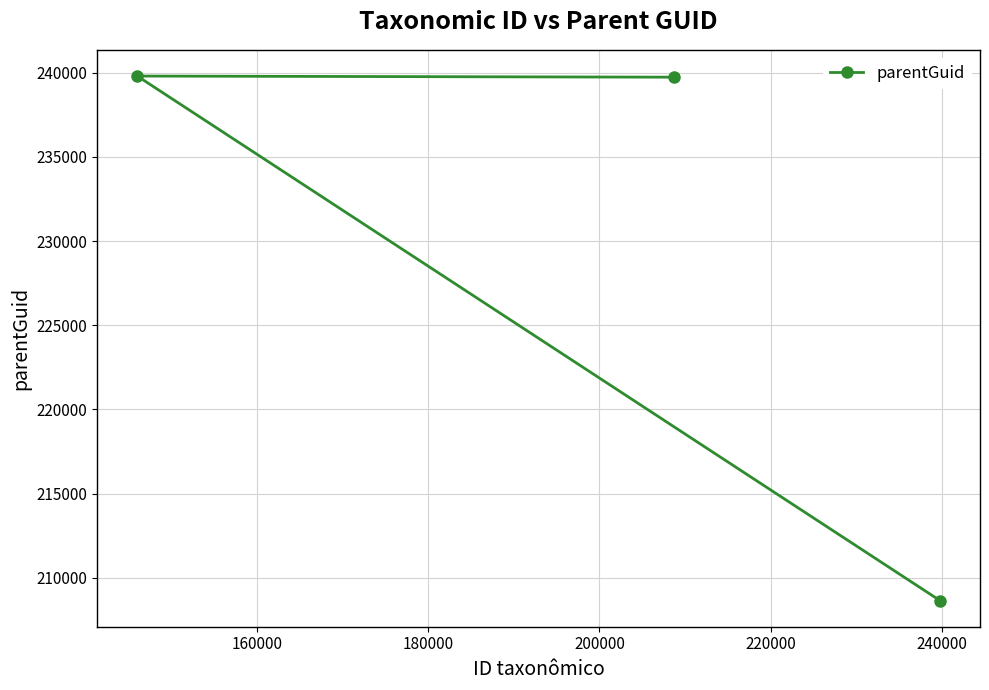

What is the minimum value shown in the chart?

208661